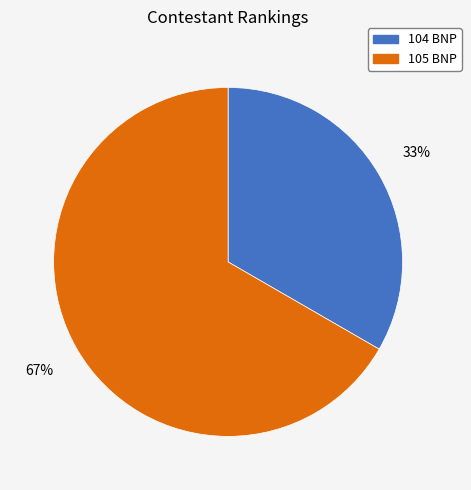

How many segments does this pie chart have?

2